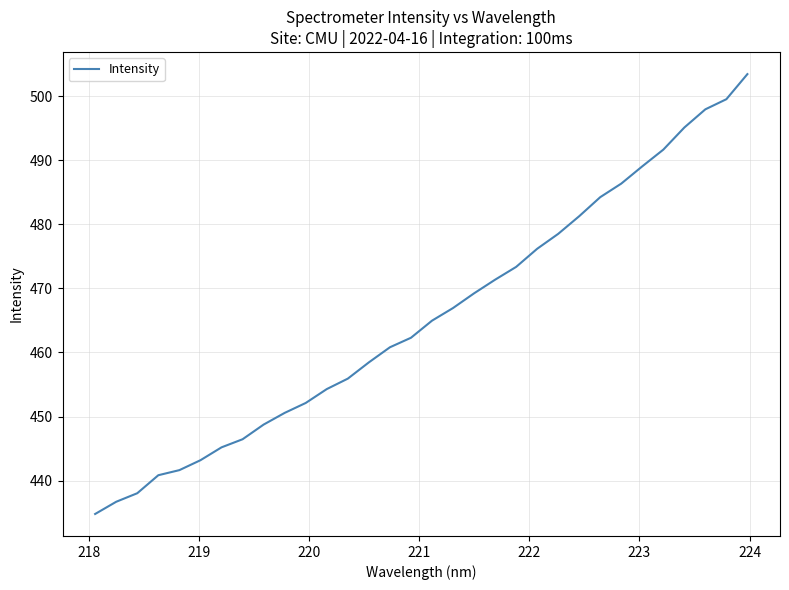

Reading left to right, transcribe all the data shown in this chart.

434.8	436.7	438.0	440.9	441.6	443.2	445.2	446.5	448.8	450.6	452.1	454.3	455.9	458.5	460.8	462.3	465.0	466.9	469.2	471.4	473.3	476.2	478.5	481.3	484.2	486.3	489.0	491.6	495.1	497.9	499.5	503.4